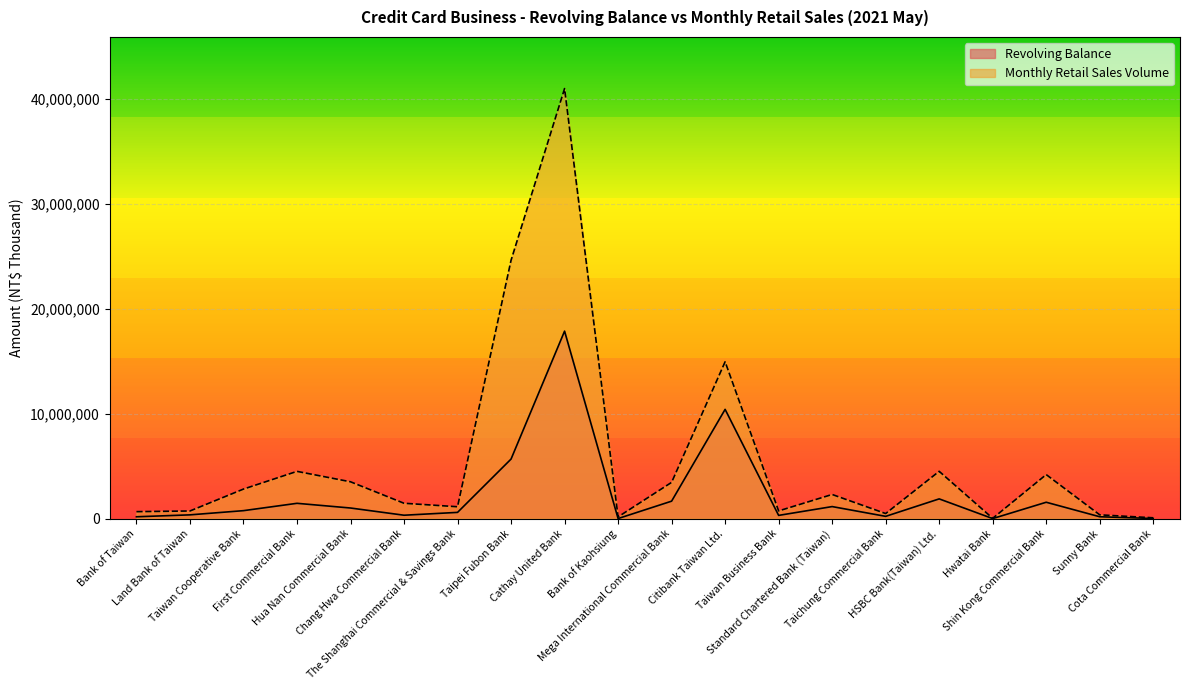

The Monthly Retail Sales Volume series shows 670722 at Bank of Taiwan. True or false?

True